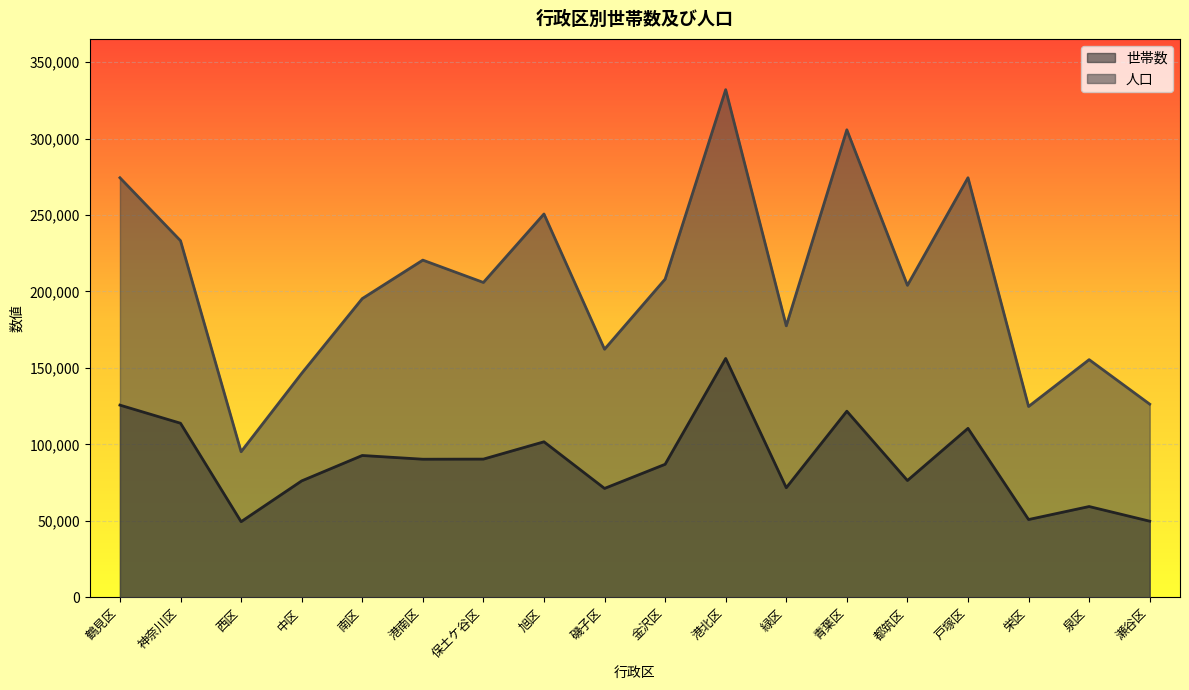

Is the value of 世帯数 at 都筑区 greater than the value of 人口 at 泉区?

No